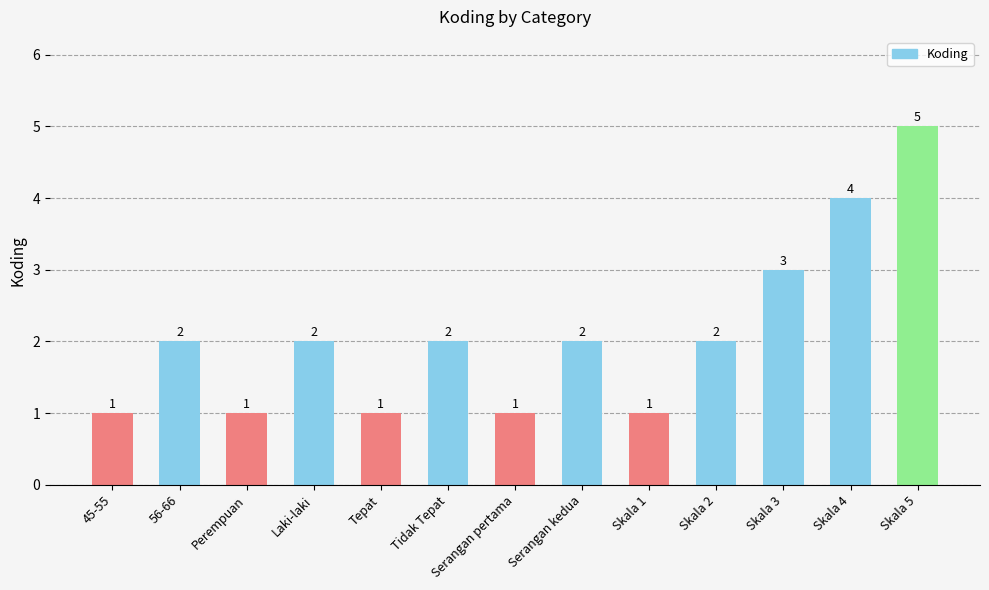

What is the sum of the values at Skala 1 and Skala 3?

4